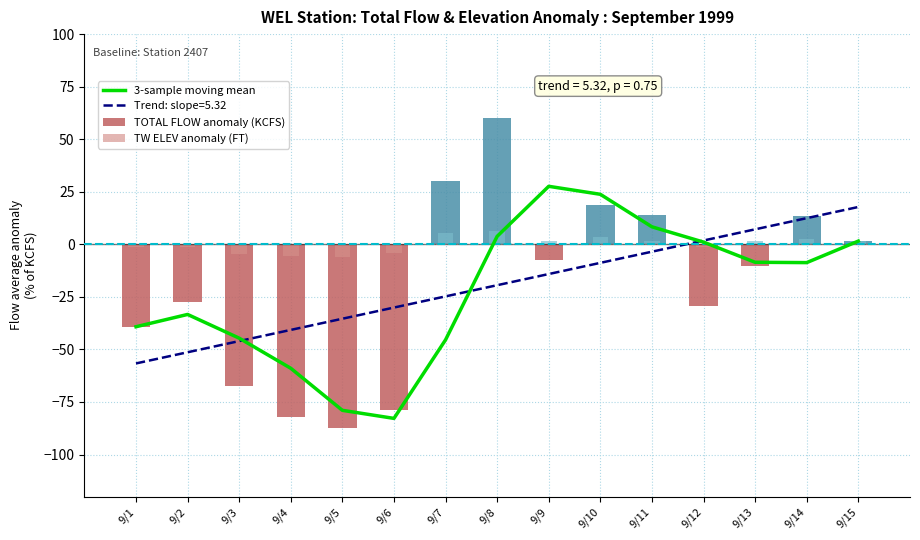

Reading left to right, list all the values displayed in this chart.

3-sample moving mean: 9/1=-39.2	9/2=-33.4	9/3=-44.6	9/4=-59.0	9/5=-79.0	9/6=-82.8	9/7=-45.4	9/8=3.8	9/9=27.6	9/10=23.8	9/11=8.3	9/12=1.1	9/13=-8.5	9/14=-8.7	9/15=1.5
TOTAL FLOW anomaly (KCFS): 9/1=-39.2	9/2=-27.5	9/3=-67.2	9/4=-82.2	9/5=-87.5	9/6=-78.7	9/7=29.9	9/8=60.2	9/9=-7.3	9/10=18.5	9/11=13.8	9/12=-29.1	9/13=-10.3	9/14=13.3	9/15=1.6
TW ELEV anomaly (FT): 9/1=-1.2	9/2=-1.1	9/3=-4.6	9/4=-5.6	9/5=-5.8	9/6=-4.1	9/7=5.5	9/8=6.3	9/9=1.6	9/10=3.4	9/11=1.4	9/12=-1.1	9/13=1.5	9/14=2.5	9/15=1.6